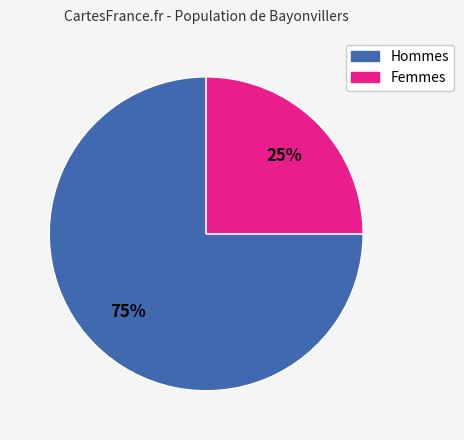

To the nearest percent, what is the average slice percentage?

50%